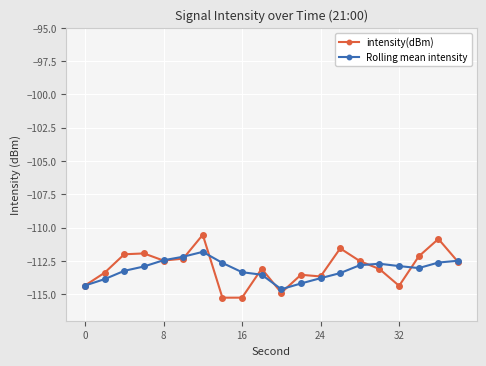

True or false: intensity(dBm) has more than 0 points higher than both neighbors.

True